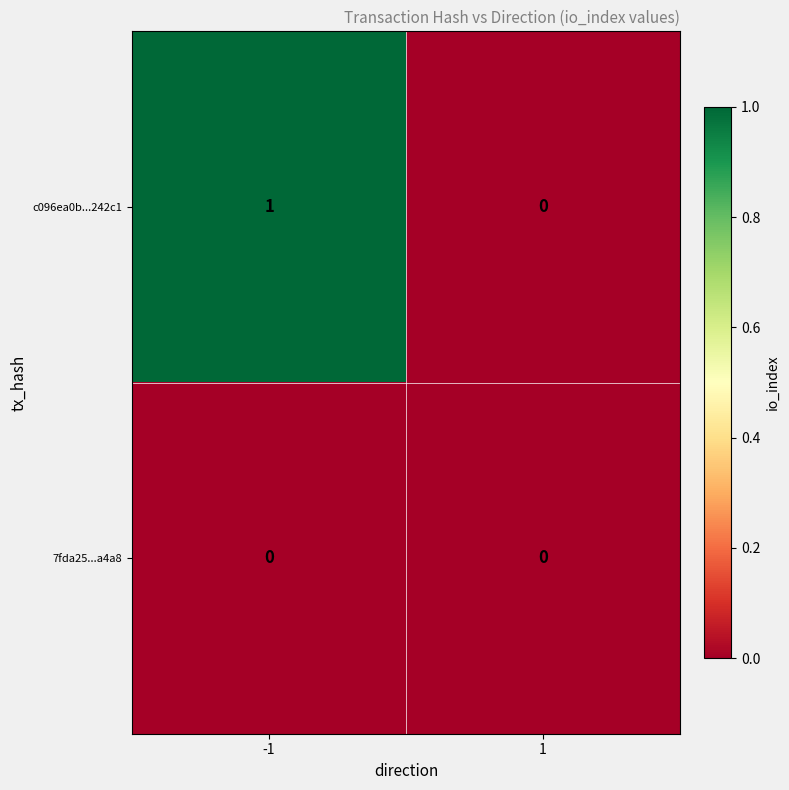

Which label corresponds to the largest value in the chart?

-1